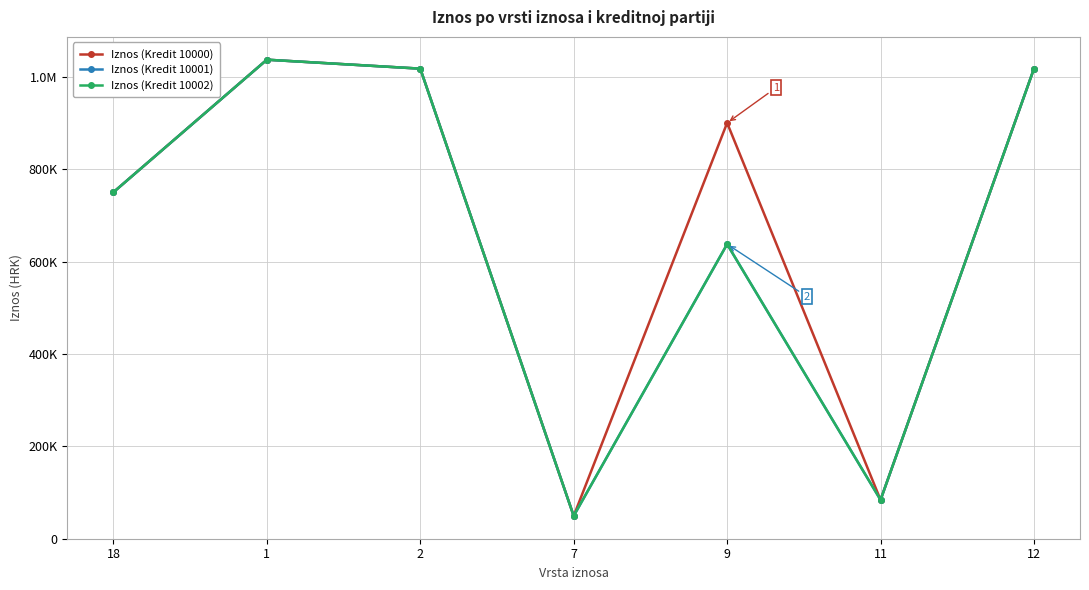

True or false: Iznos (Kredit 10002) and Iznos (Kredit 10001) cross at least once.

False